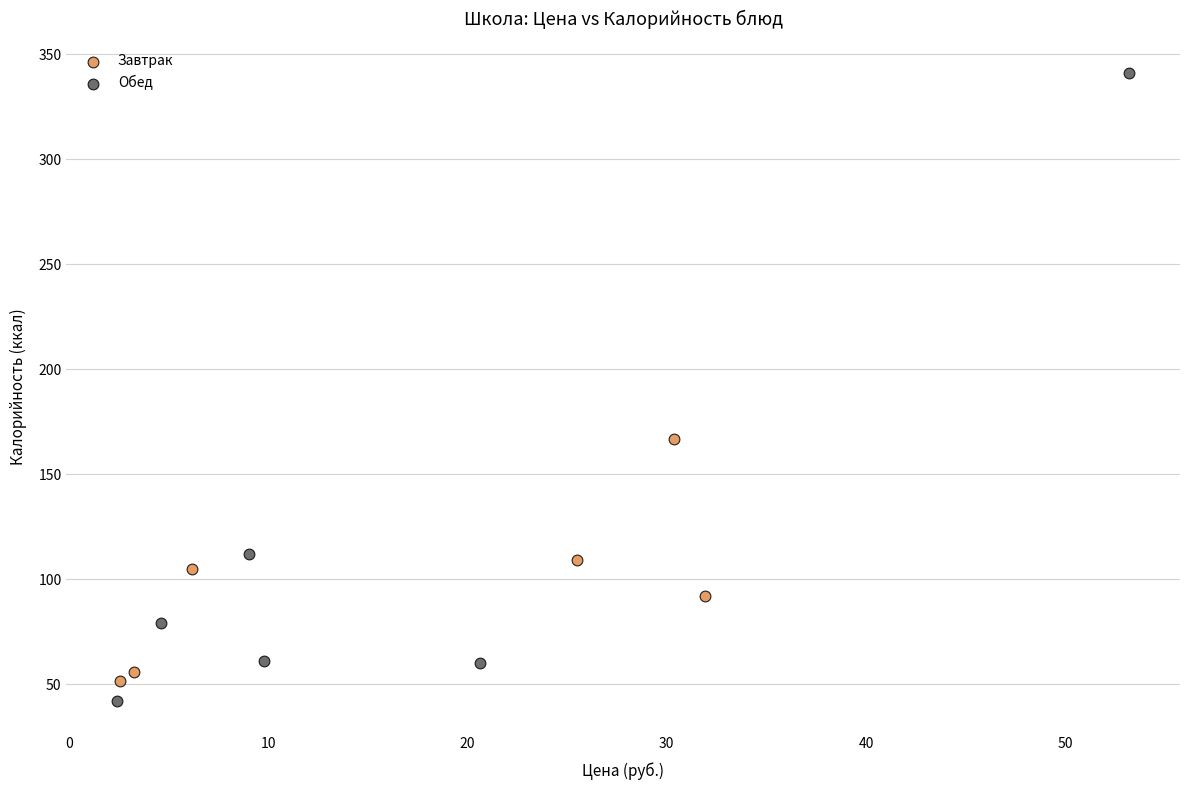

Which series reaches the maximum Y coordinate?

Обед